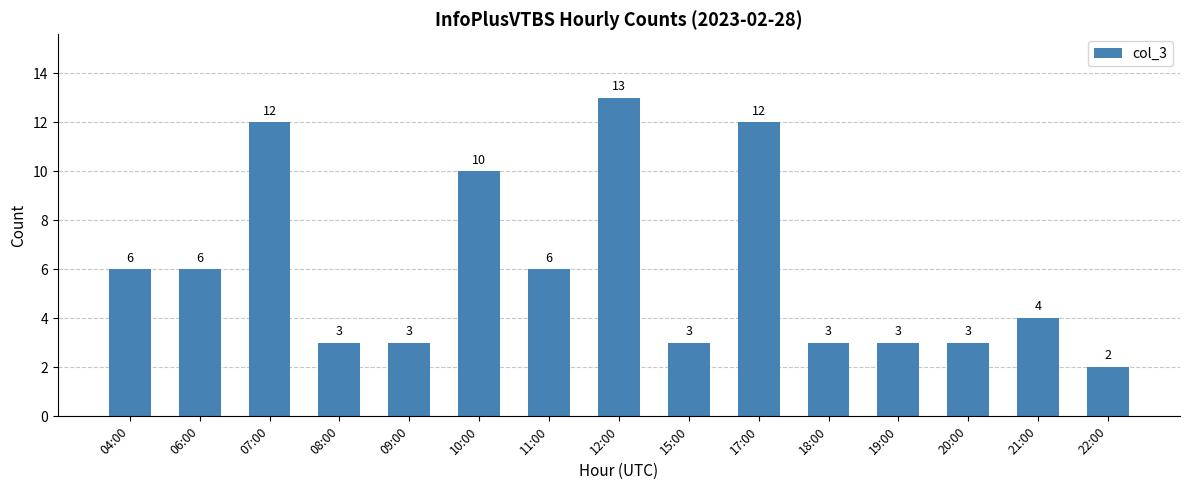

Does the chart contain stacked bars?

No